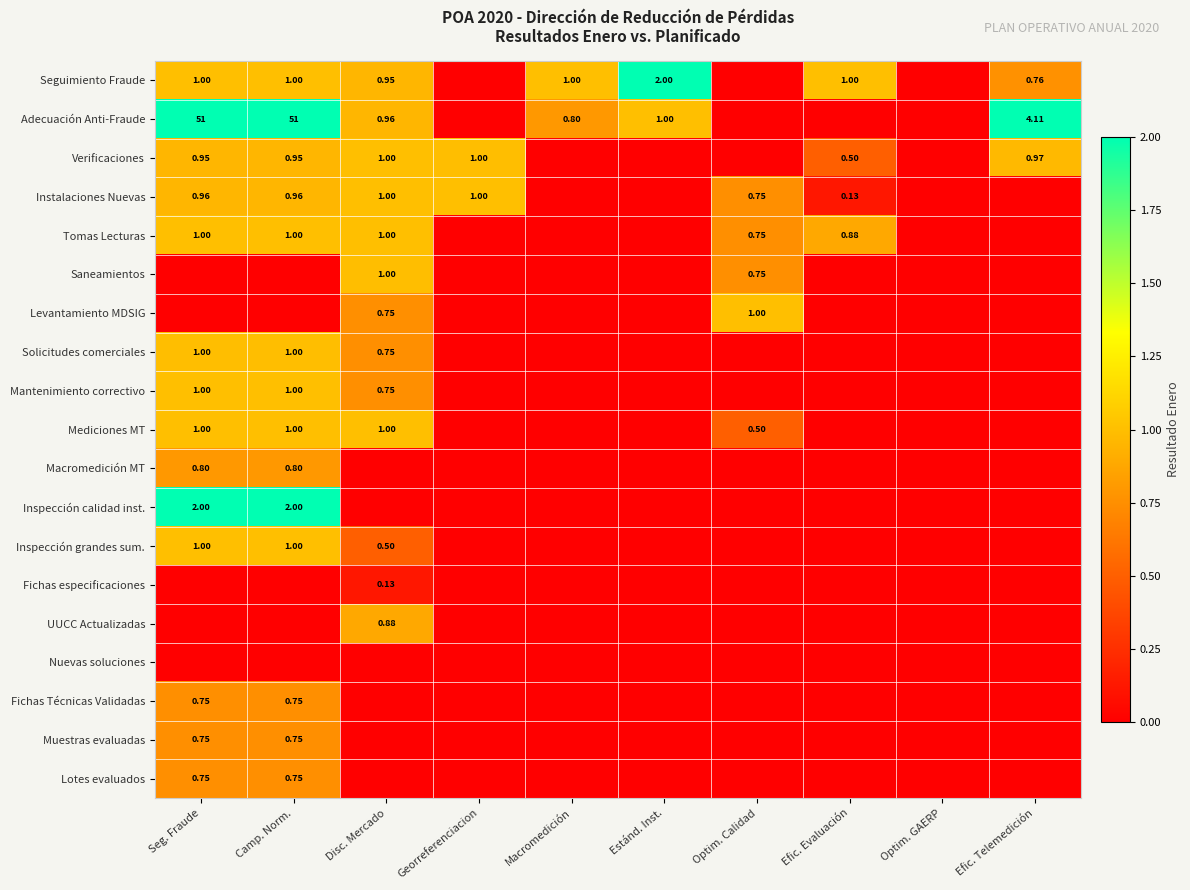

At Efic. Evaluación, list the series in order from largest to smallest.

Seguimiento Fraude, Tomas Lecturas, Verificaciones, Instalaciones Nuevas, Adecuación Anti-Fraude, Saneamientos, Levantamiento MDSIG, Solicitudes comerciales, Mantenimiento correctivo, Mediciones MT, Macromedición MT, Inspección calidad inst., Inspección grandes sum., Fichas especificaciones, UUCC Actualizadas, Nuevas soluciones, Fichas Técnicas Validadas, Muestras evaluadas, Lotes evaluados